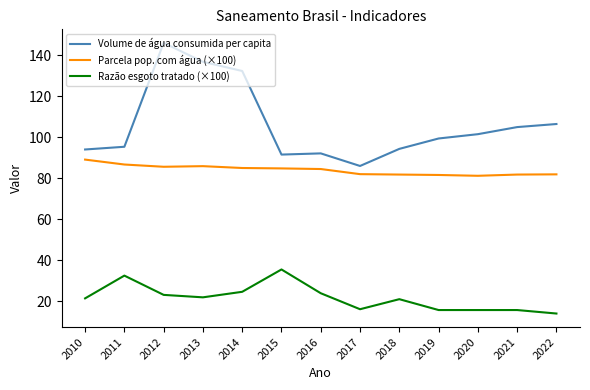

True or false: Parcela pop. com água (×100) has a value of 89.2 at 2010.

True